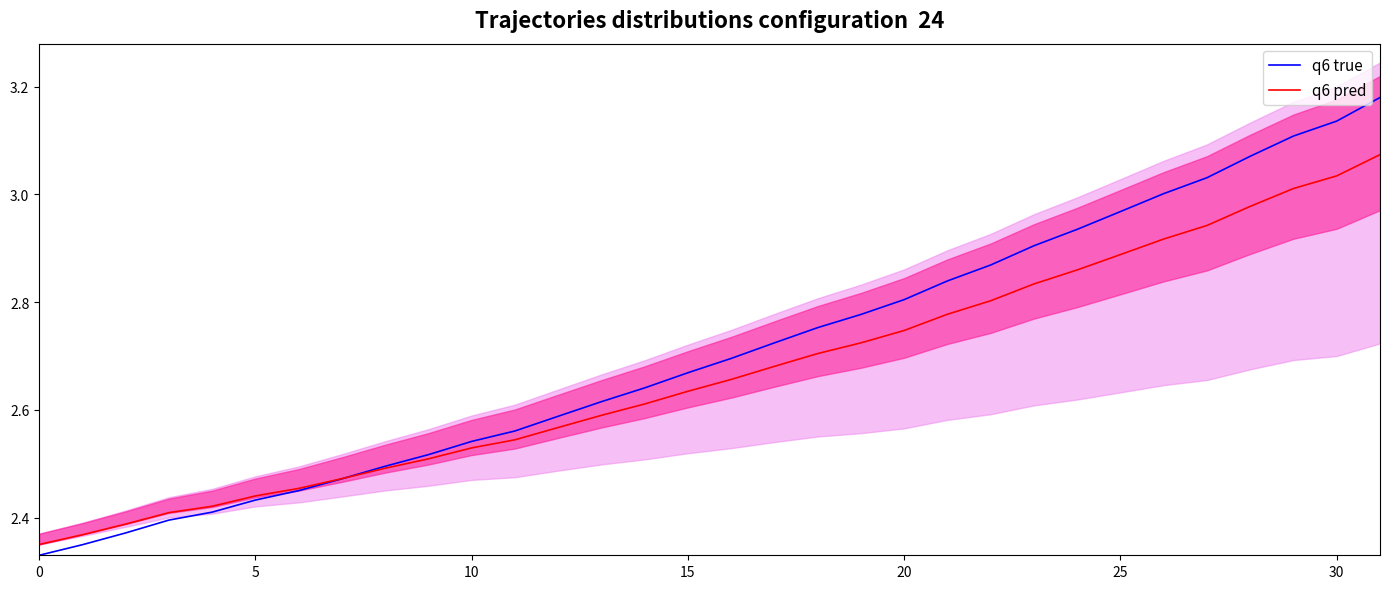

Which series has the largest range (max minus min)?

q6 true